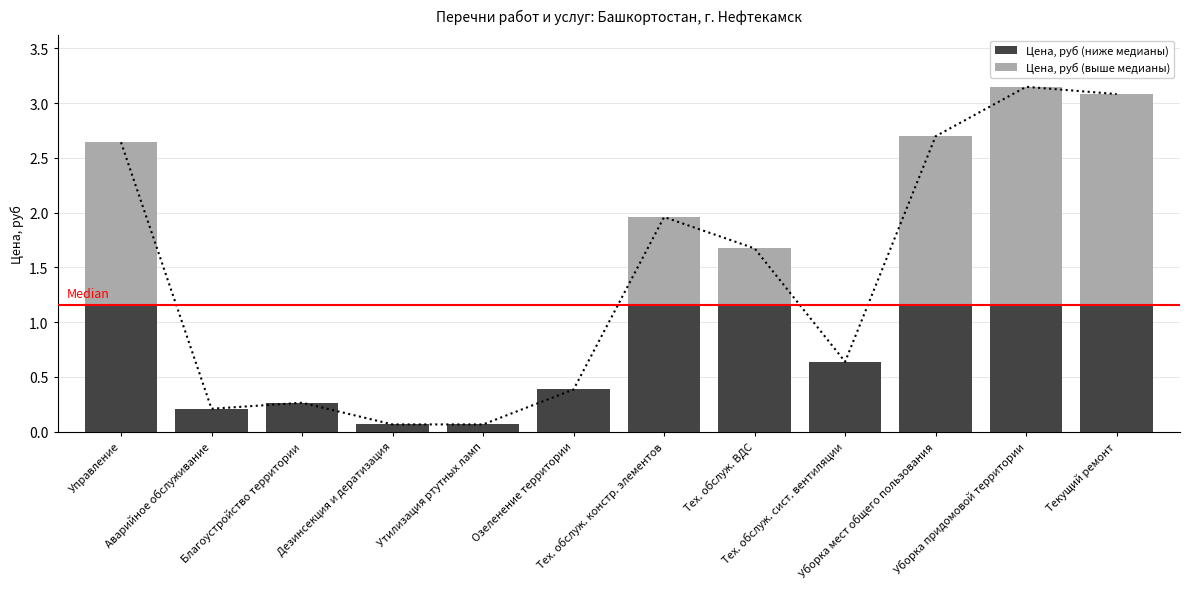

Which category has the lowest value across all series?

Аварийное обслуживание